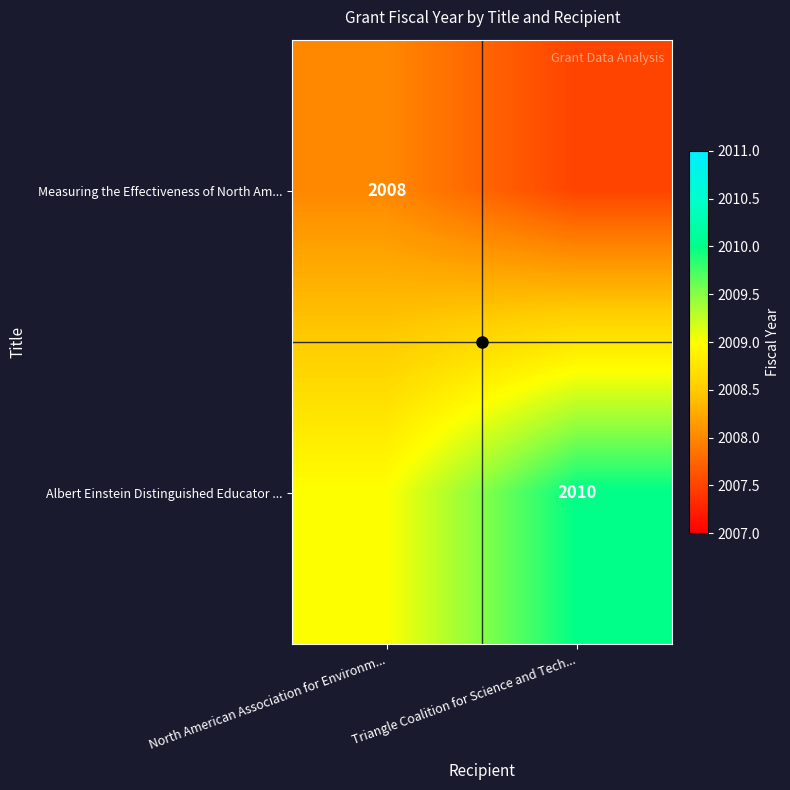

At how many categories does at least one series exceed 2008?

2